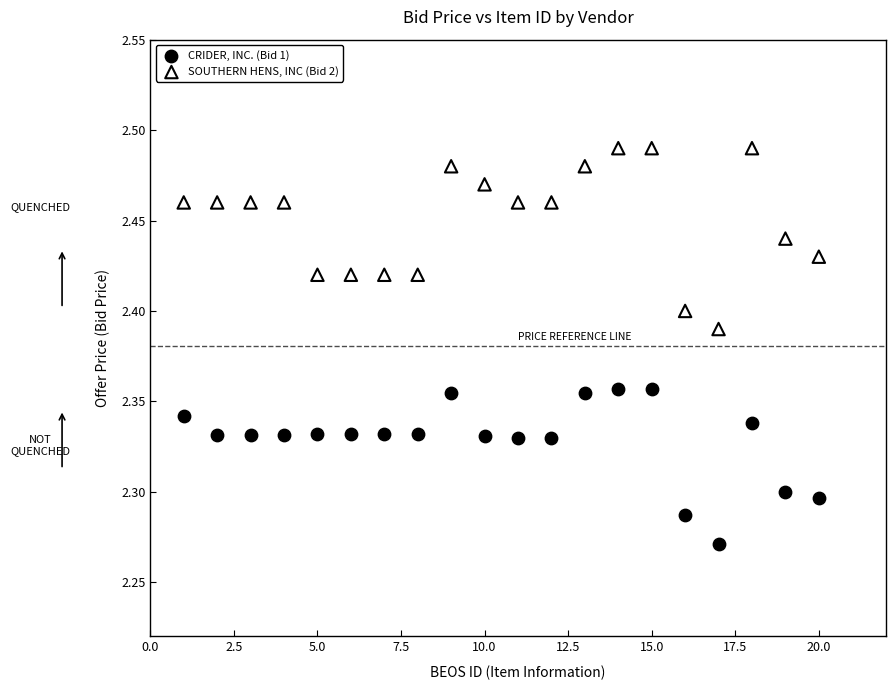

Which series contains the highest Y value?

SOUTHERN HENS, INC (Bid 2)